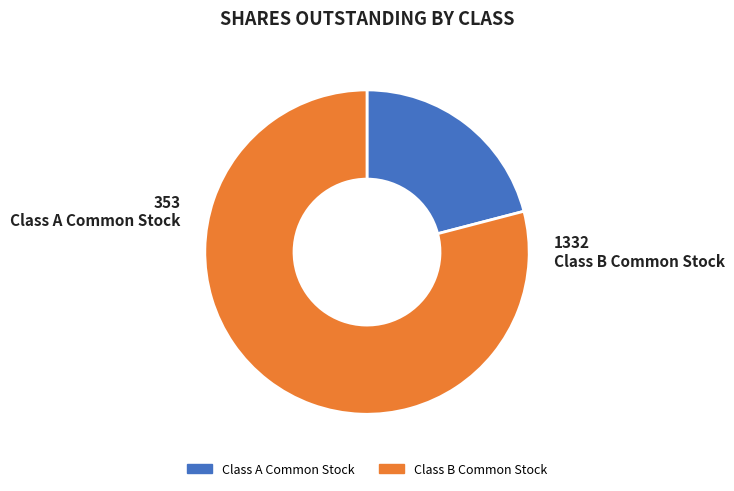

Which slice is the largest?

Class B Common Stock